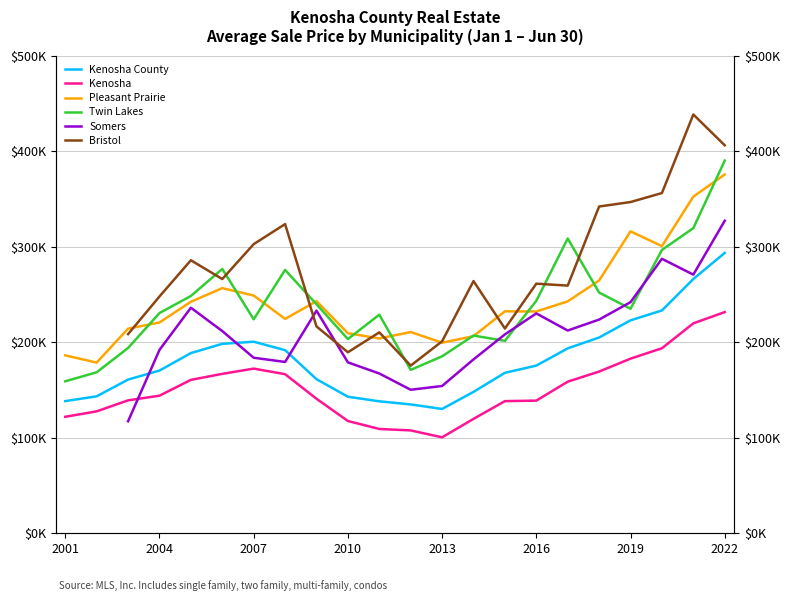

Between 2022 and 2019, which series saw the biggest shift?

Twin Lakes